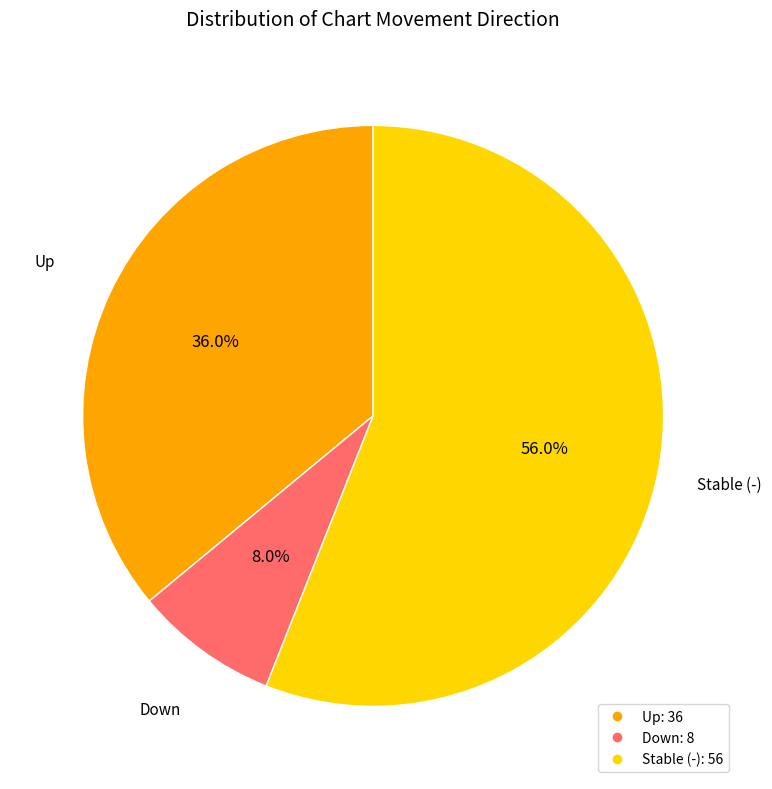

Is there a majority slice in this chart?

Yes